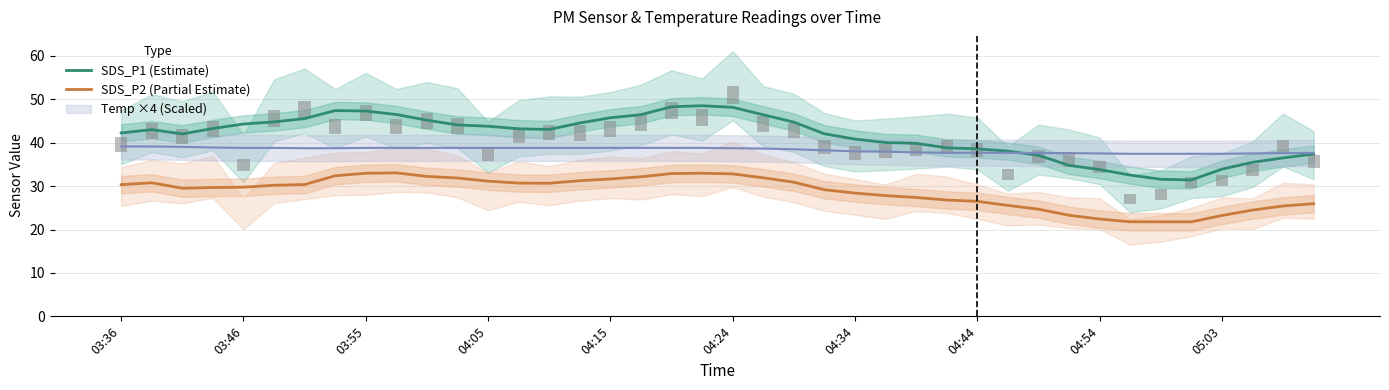

What is the minimum value for SDS_P2 (Partial Estimate)?

21.8